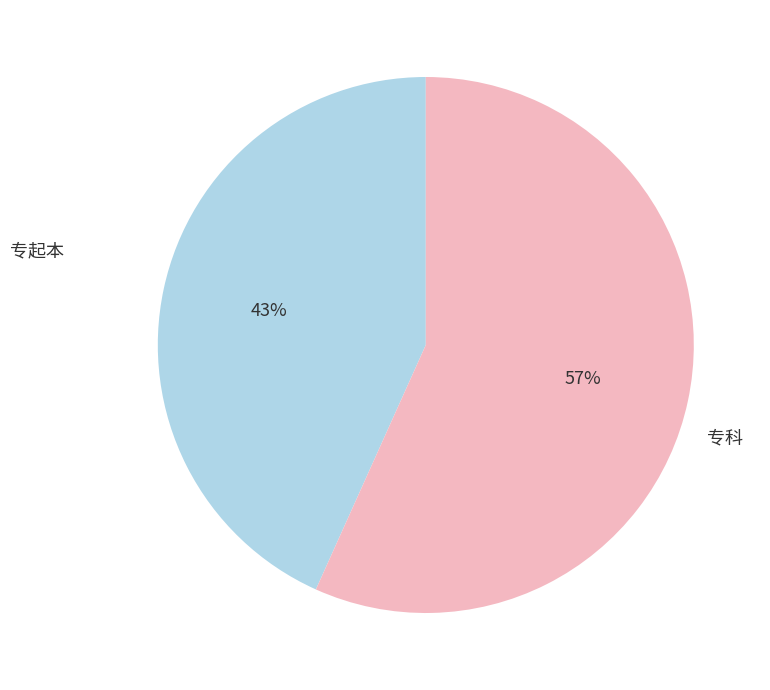

Rank the categories by value from lowest to highest.

专起本, 专科